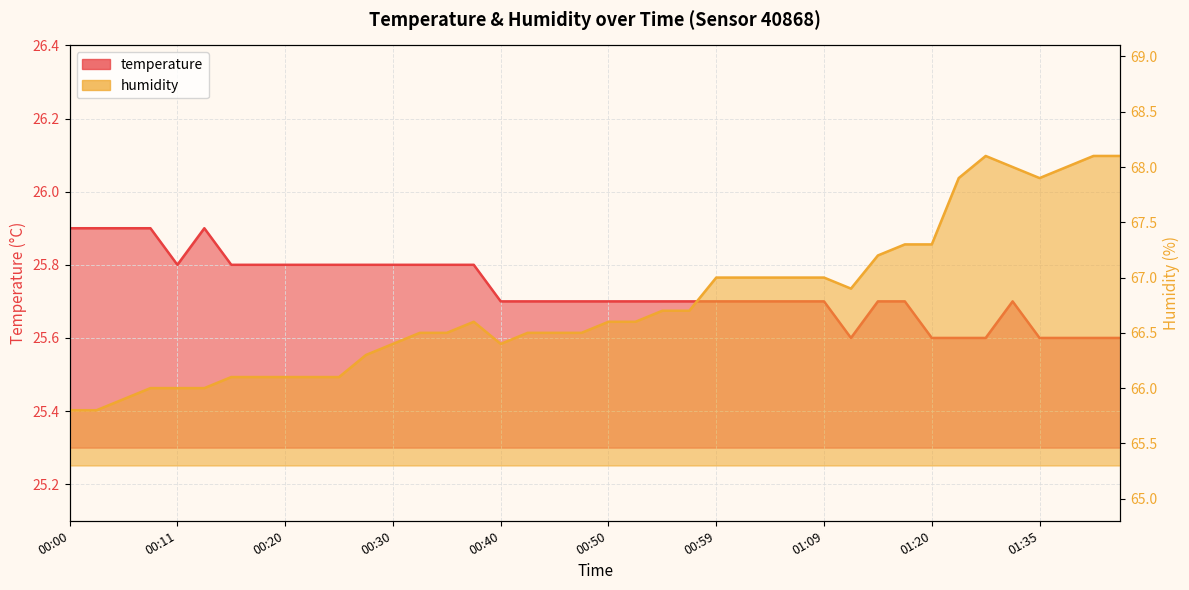

Reading left to right, extract all data points from this chart.

temperature: 00:00=25.9	00:03=25.9	00:06=25.9	00:08=25.9	00:11=25.8	00:13=25.9	00:15=25.8	00:18=25.8	00:20=25.8	00:23=25.8	00:25=25.8	00:28=25.8	00:30=25.8	00:33=25.8	00:35=25.8	00:37=25.8	00:40=25.7	00:42=25.7	00:45=25.7	00:47=25.7	00:50=25.7	00:52=25.7	00:55=25.7	00:57=25.7	00:59=25.7	01:02=25.7	01:04=25.7	01:07=25.7	01:09=25.7	01:12=25.6	01:14=25.7	01:17=25.7	01:20=25.6	01:27=25.6	01:30=25.6	01:32=25.7	01:35=25.6	01:37=25.6	01:40=25.6	01:42=25.6
humidity: 00:00=65.8	00:03=65.8	00:06=65.9	00:08=66.0	00:11=66.0	00:13=66.0	00:15=66.1	00:18=66.1	00:20=66.1	00:23=66.1	00:25=66.1	00:28=66.3	00:30=66.4	00:33=66.5	00:35=66.5	00:37=66.6	00:40=66.4	00:42=66.5	00:45=66.5	00:47=66.5	00:50=66.6	00:52=66.6	00:55=66.7	00:57=66.7	00:59=67.0	01:02=67.0	01:04=67.0	01:07=67.0	01:09=67.0	01:12=66.9	01:14=67.2	01:17=67.3	01:20=67.3	01:27=67.9	01:30=68.1	01:32=68.0	01:35=67.9	01:37=68.0	01:40=68.1	01:42=68.1